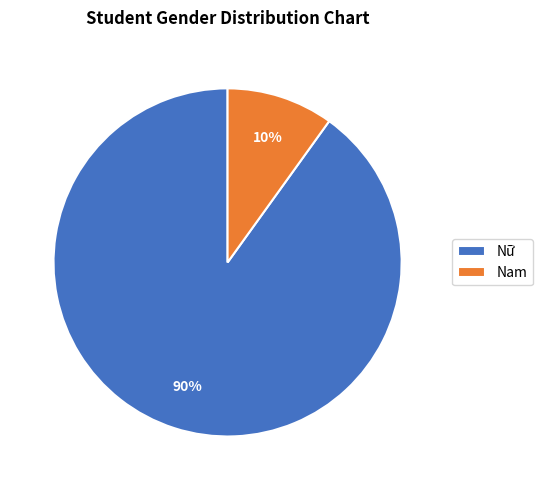

Is Nữ the majority of the pie?

Yes